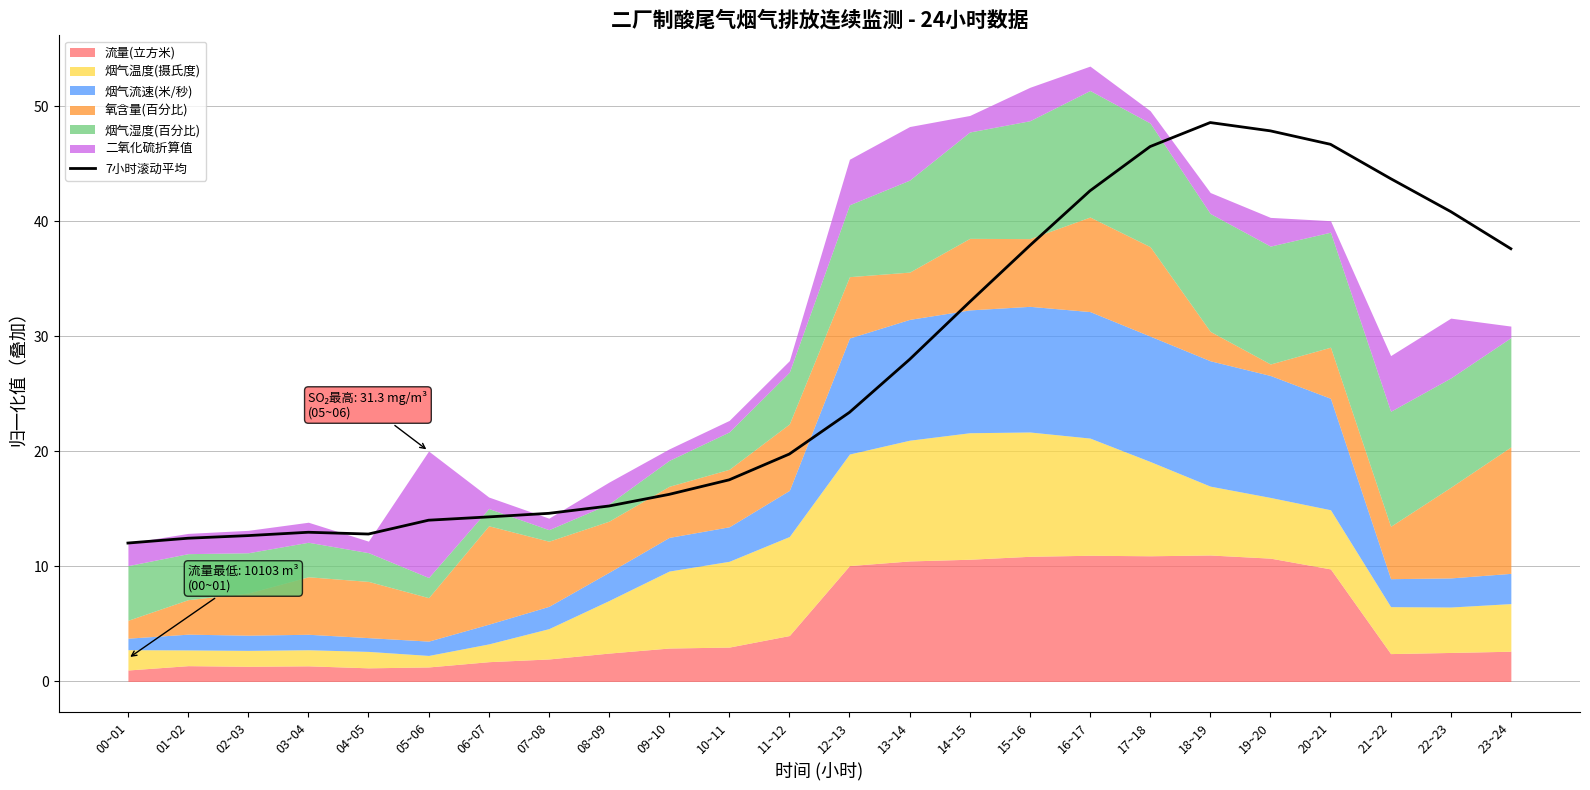

Reading left to right, list all the values displayed in this chart.

00~01=12.0	01~02=12.5	02~03=12.7	03~04=13.0	04~05=12.8	05~06=14.0	06~07=14.3	07~08=14.6	08~09=15.3	09~10=16.3	10~11=17.5	11~12=19.8	12~13=23.4	13~14=28.0	14~15=33.0	15~16=37.9	16~17=42.7	17~18=46.5	18~19=48.6	19~20=47.9	20~21=46.7	21~22=43.7	22~23=40.9	23~24=37.6